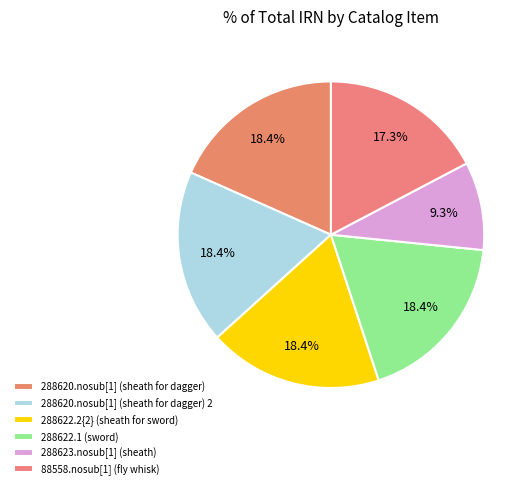

Count the number of slices in the pie.

6